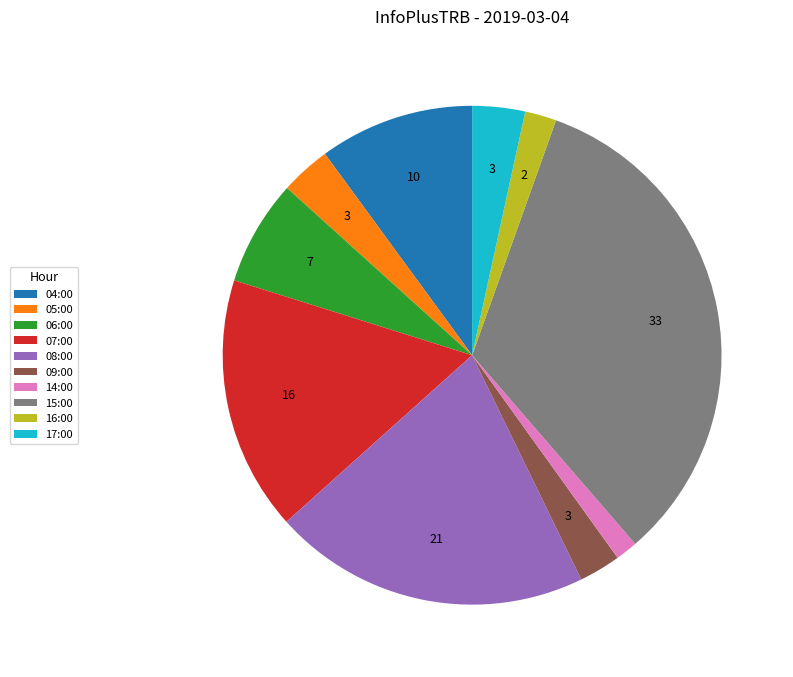

Do 14:00 and 15:00 together represent more than half of the pie?

No